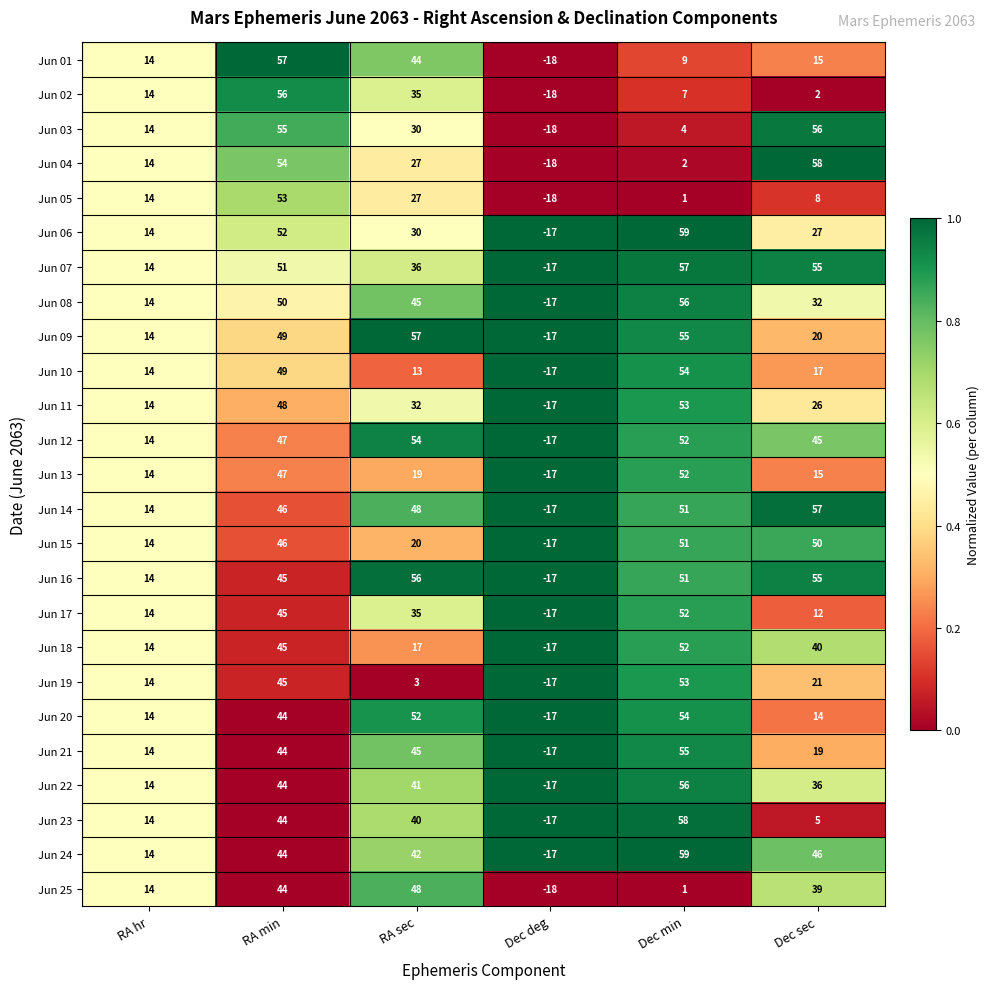

How many series are shown in this chart?

25